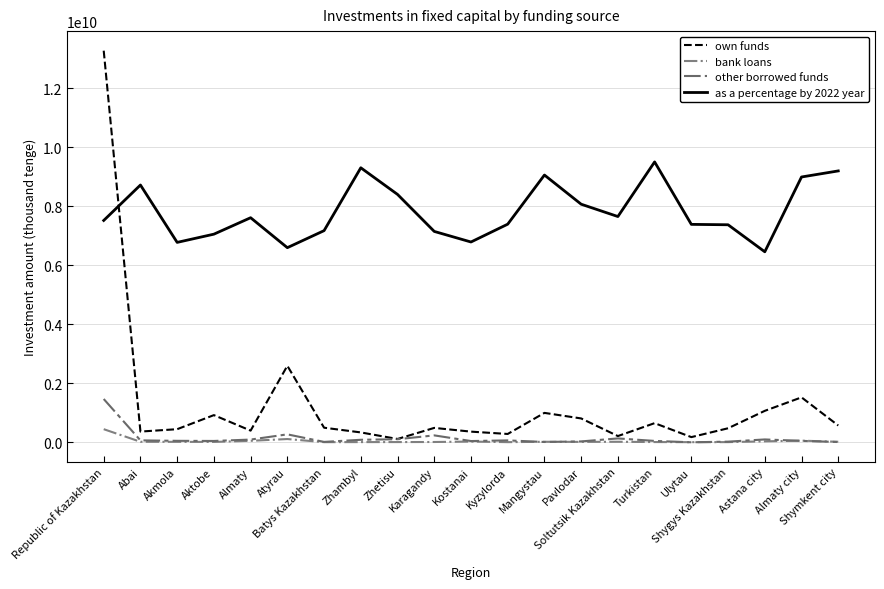

What is the highest value of the as a percentage by 2022 year series?

9508324314.4